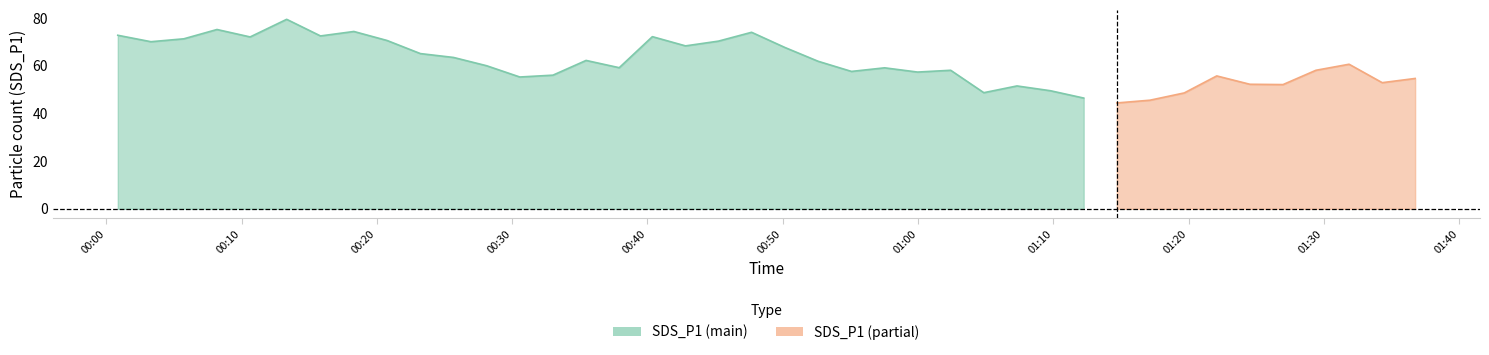

What is the difference between the maximum and minimum values in the SDS_P1 series?

35.1